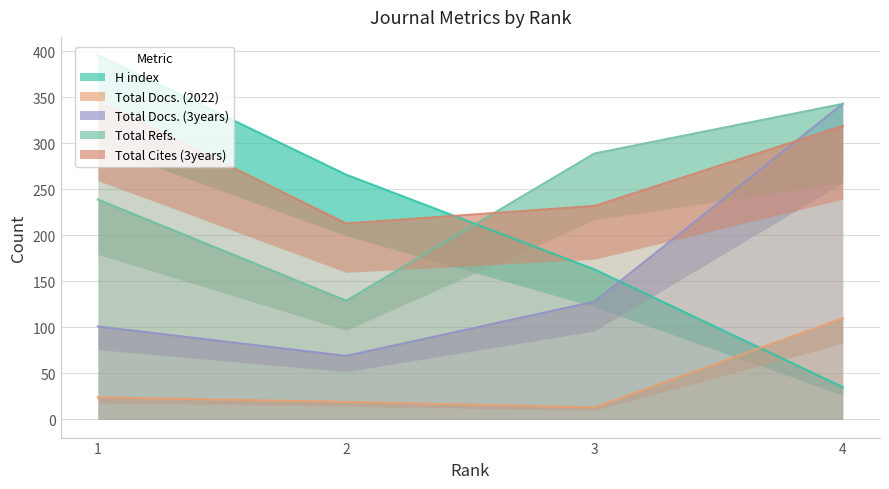

Reading left to right, list all the values displayed in this chart.

H index: 1=396	2=266	3=163	4=35
Total Docs. (2022): 1=24	2=19	3=13	4=110
Total Docs. (3years): 1=101	2=69	3=128	4=343
Total Refs.: 1=239	2=129	3=289	4=343
Total Cites (3years): 1=346	2=213	3=232	4=319